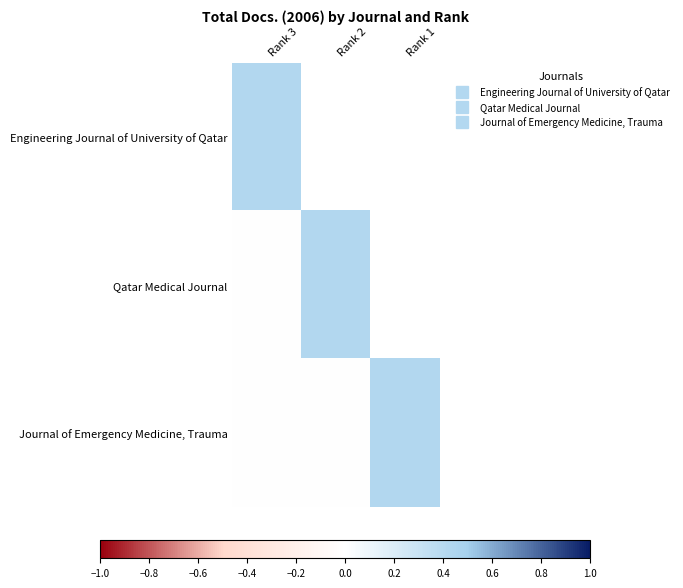

What is the total value across all series at Rank 2?

0.4